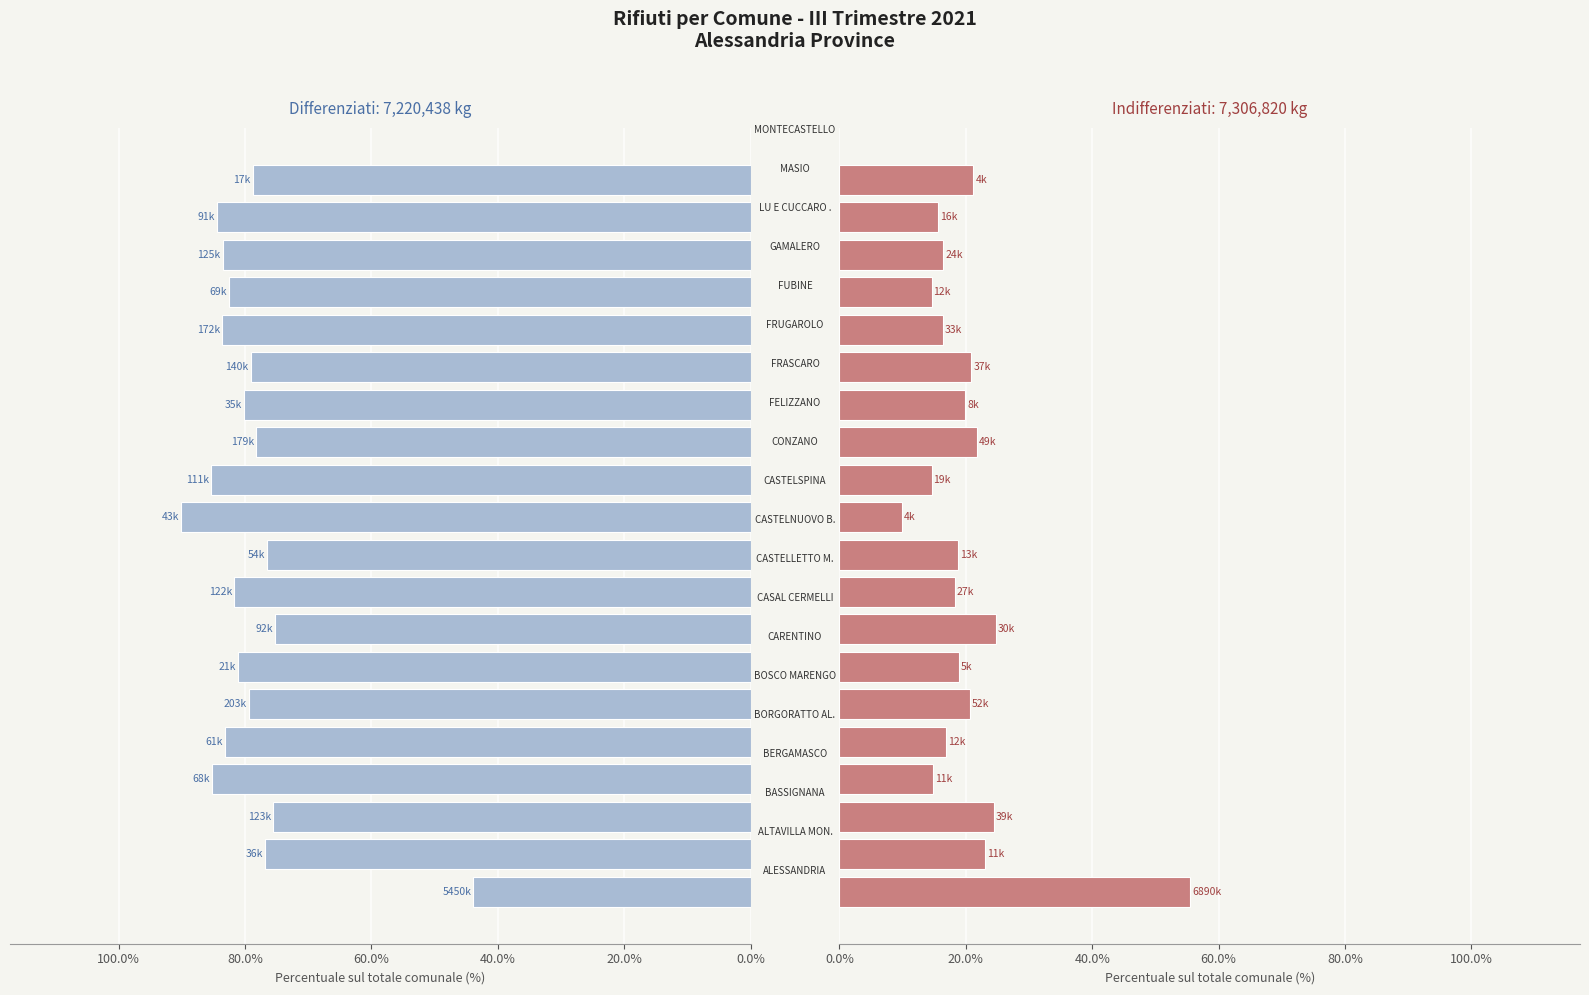

Are the bars grouped side by side (vs. stacked)?

Yes